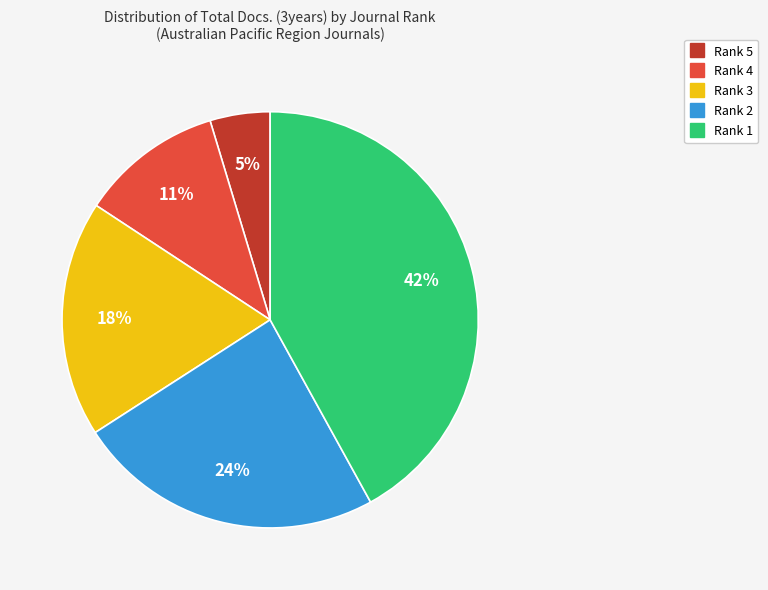

Which slice is the smallest?

Rank 5